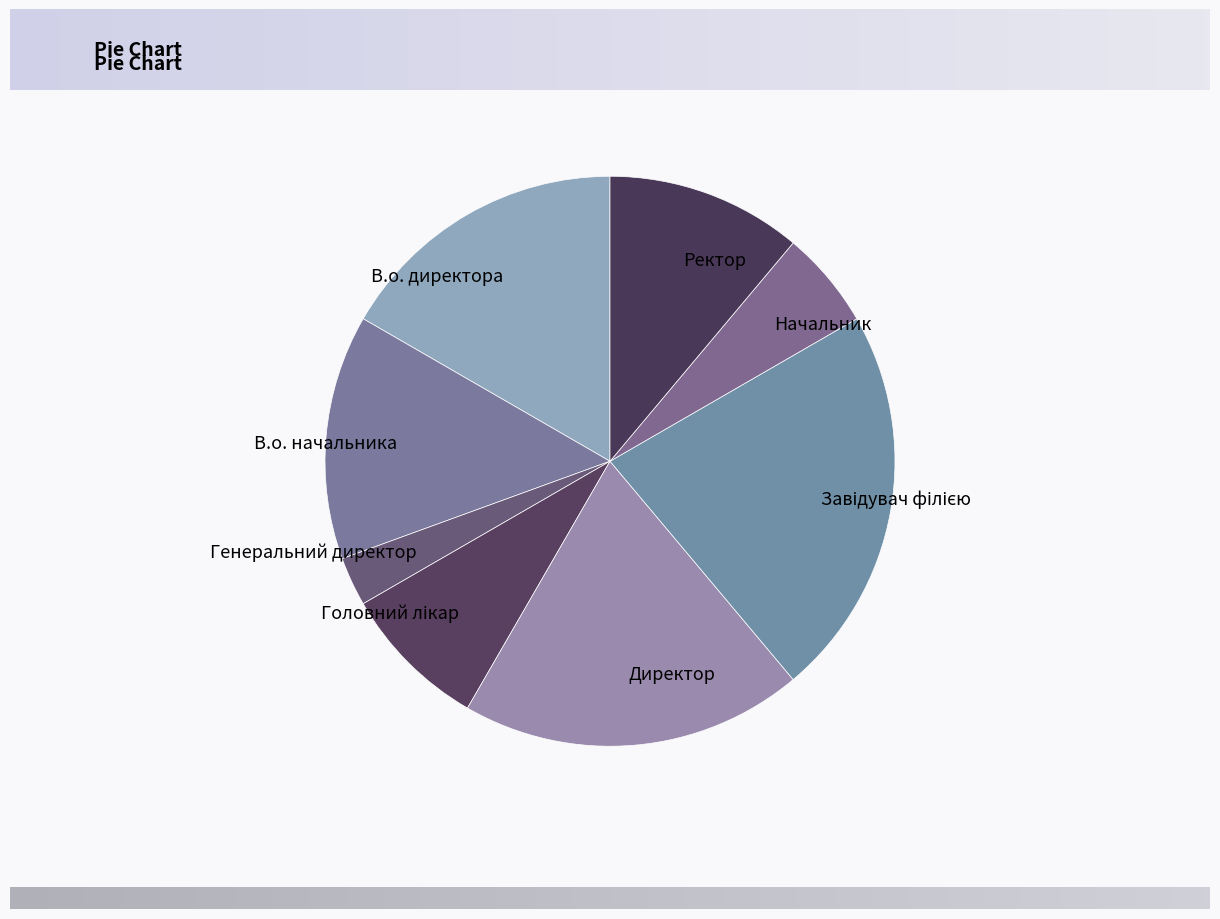

Which has a higher value, В.о. директора or Начальник?

В.о. директора